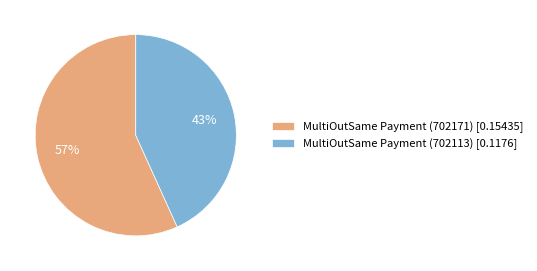

Between MultiOutSame Payment (702171) and MultiOutSame Payment (702113), which is larger?

MultiOutSame Payment (702171)